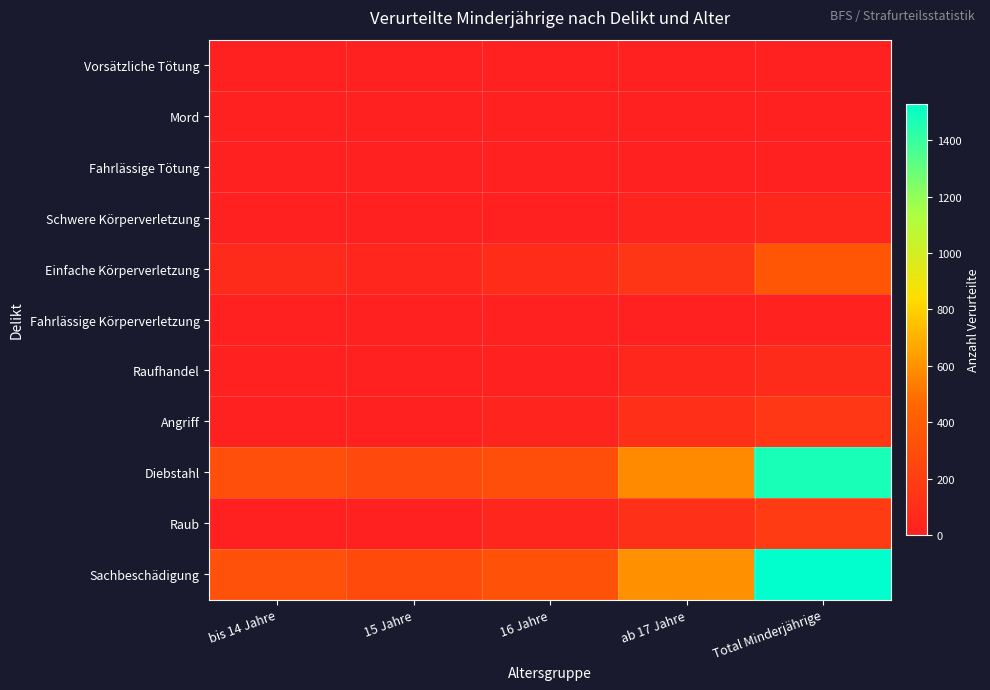

Reading left to right, extract all data points from this chart.

Vorsätzliche Tötung: bis 14 Jahre=1	15 Jahre=0	16 Jahre=1	ab 17 Jahre=3	Total Minderjährige=3
Mord: bis 14 Jahre=0	15 Jahre=0	16 Jahre=0	ab 17 Jahre=0	Total Minderjährige=1
Fahrlässige Tötung: bis 14 Jahre=0	15 Jahre=0	16 Jahre=0	ab 17 Jahre=0	Total Minderjährige=2
Schwere Körperverletzung: bis 14 Jahre=4	15 Jahre=4	16 Jahre=10	ab 17 Jahre=35	Total Minderjährige=53
Einfache Körperverletzung: bis 14 Jahre=79	15 Jahre=45	16 Jahre=85	ab 17 Jahre=153	Total Minderjährige=362
Fahrlässige Körperverletzung: bis 14 Jahre=6	15 Jahre=4	16 Jahre=2	ab 17 Jahre=7	Total Minderjährige=19
Raufhandel: bis 14 Jahre=5	15 Jahre=7	16 Jahre=16	ab 17 Jahre=53	Total Minderjährige=81
Angriff: bis 14 Jahre=5	15 Jahre=16	16 Jahre=33	ab 17 Jahre=106	Total Minderjährige=160
Diebstahl: bis 14 Jahre=313	15 Jahre=271	16 Jahre=310	ab 17 Jahre=576	Total Minderjährige=1470
Raub: bis 14 Jahre=9	15 Jahre=16	16 Jahre=46	ab 17 Jahre=109	Total Minderjährige=180
Sachbeschädigung: bis 14 Jahre=323	15 Jahre=278	16 Jahre=329	ab 17 Jahre=598	Total Minderjährige=1528